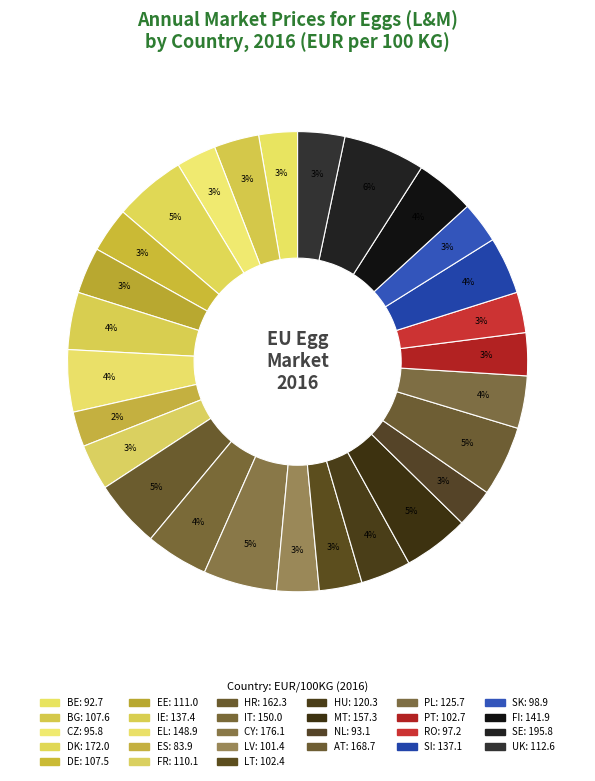

Between IE and IT, which is larger?

IT